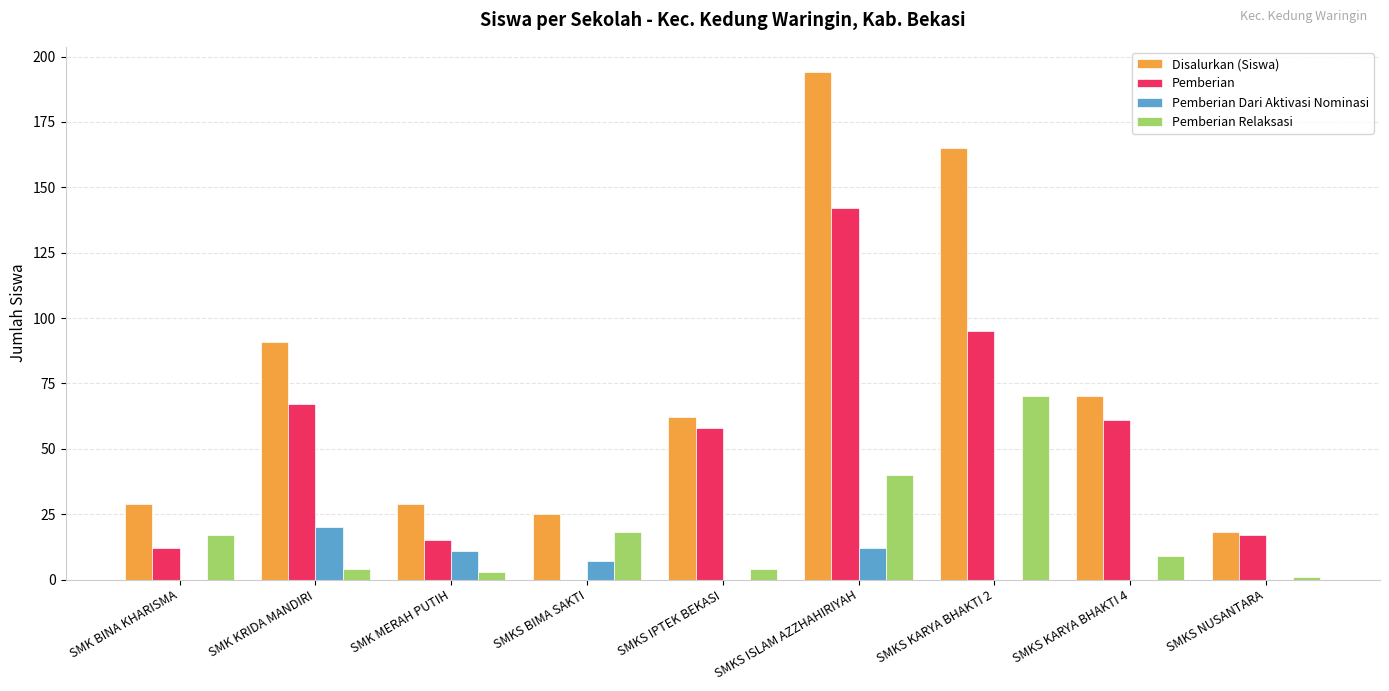

At which category is the sum across all series the highest?

SMKS ISLAM AZZHAHIRIYAH